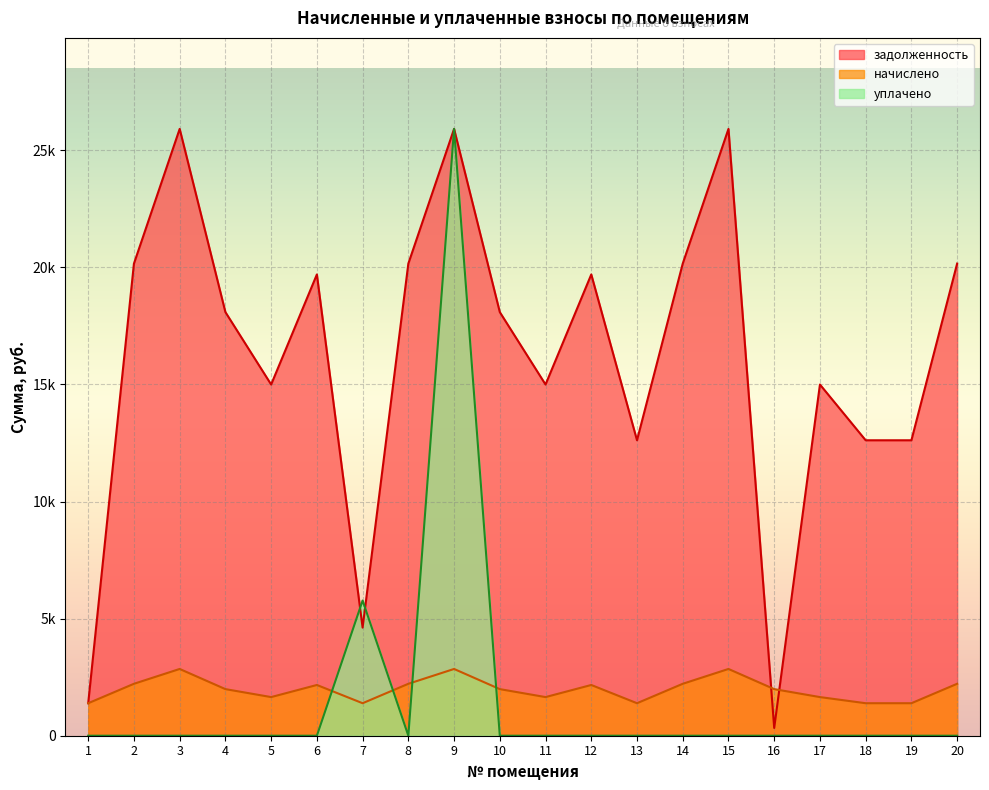

Which category has the highest value across all series?

3